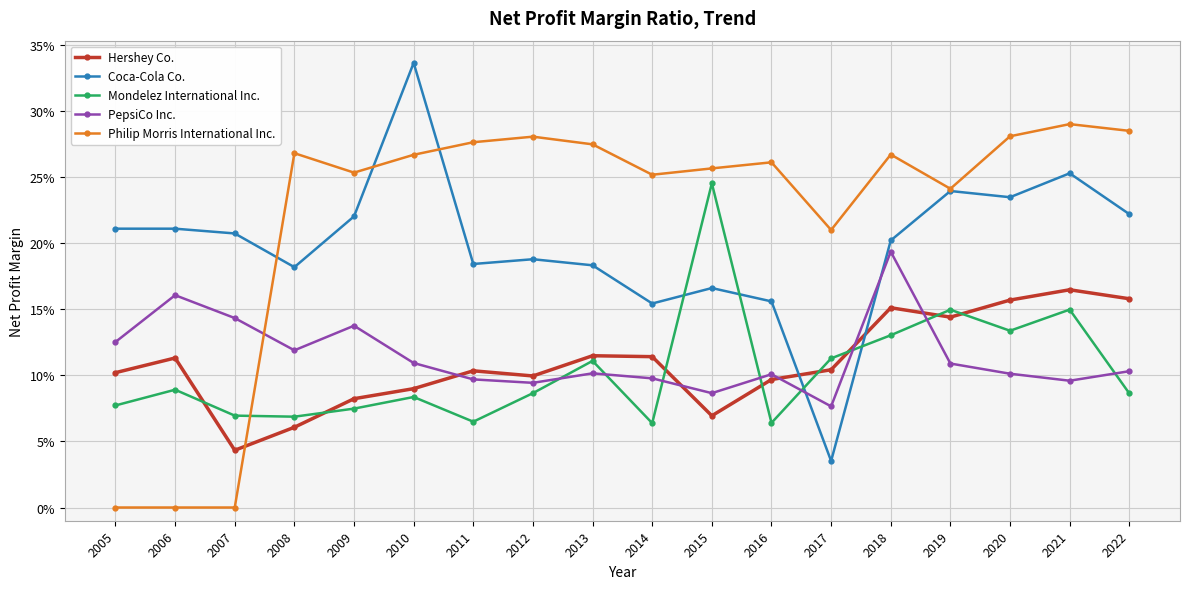

Where is the first local minimum for Mondelez International Inc.?

2008